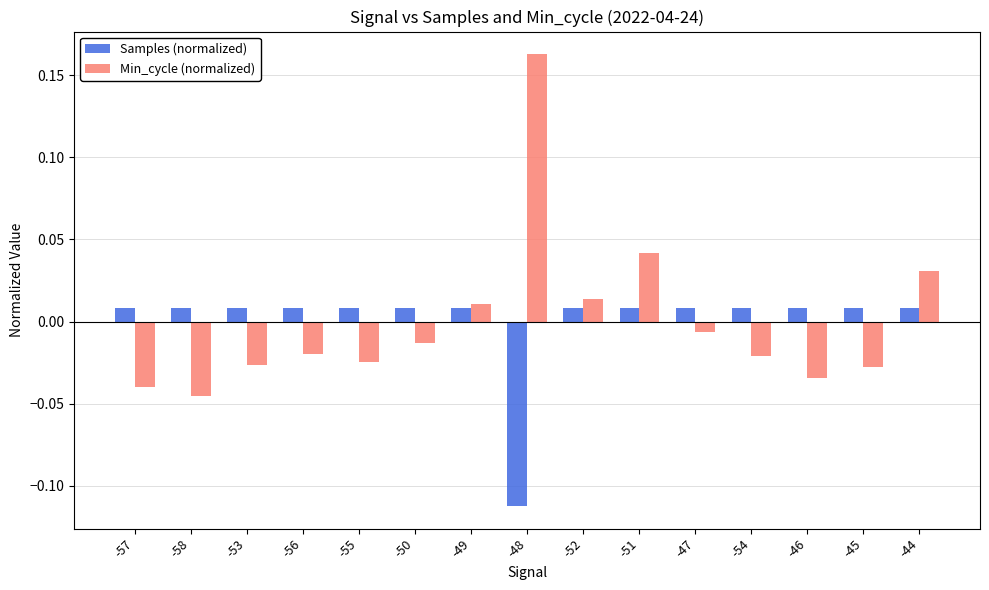

List the series in order of their peak value, highest first.

Min_cycle (normalized), Samples (normalized)